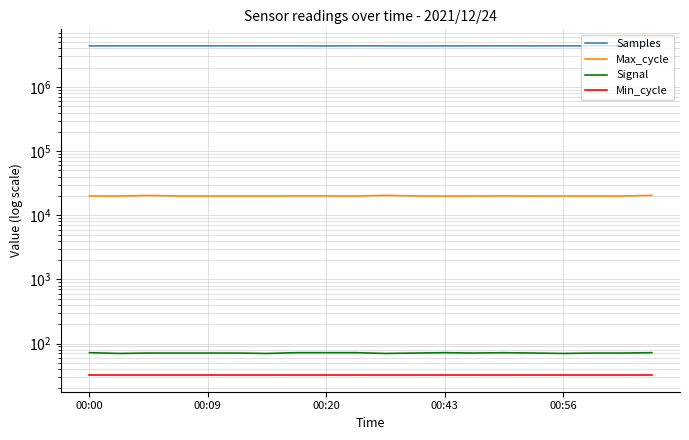

Rank the series at 15 from highest to lowest value.

Samples, Max_cycle, Signal, Min_cycle